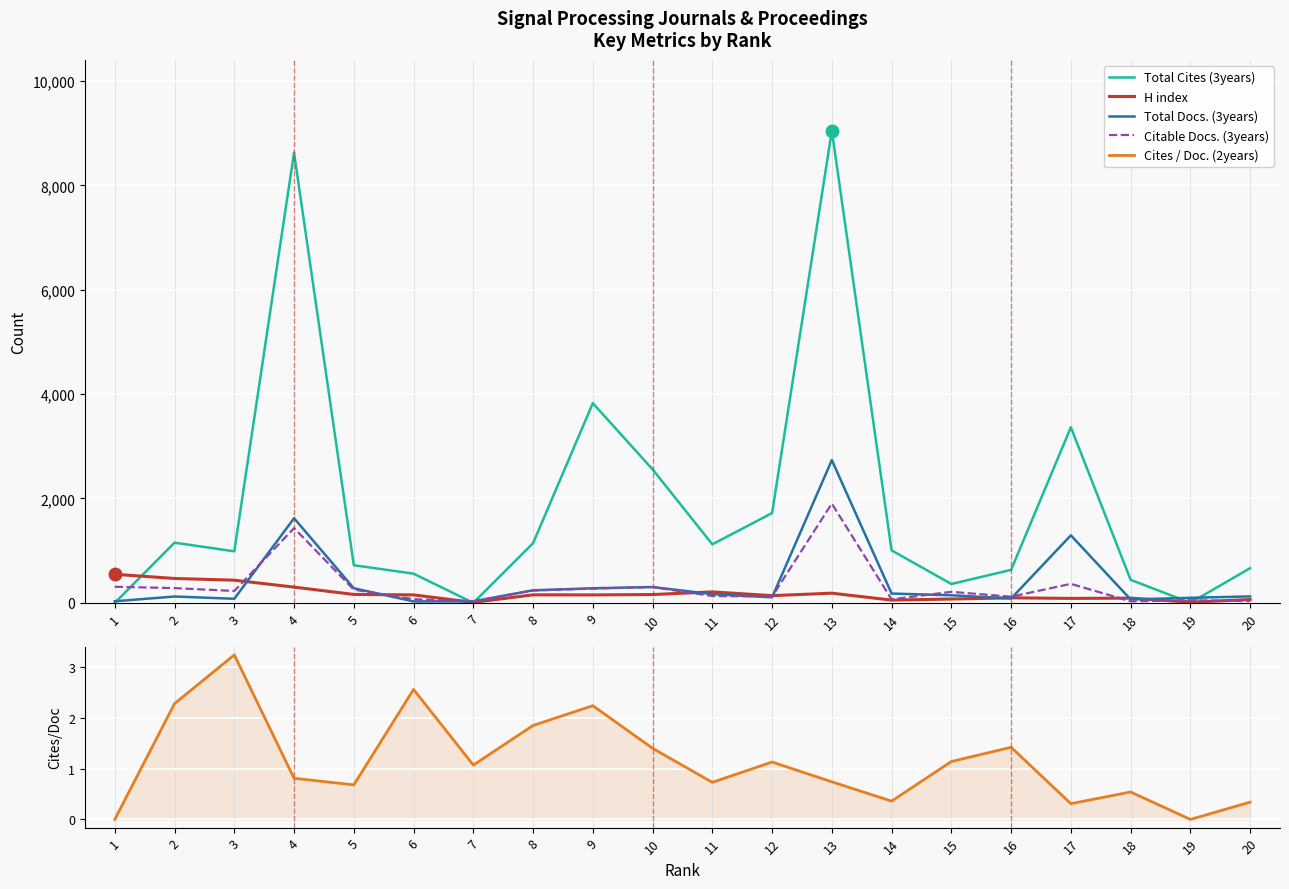

Which series has the widest spread of values?

Total Cites (3years)